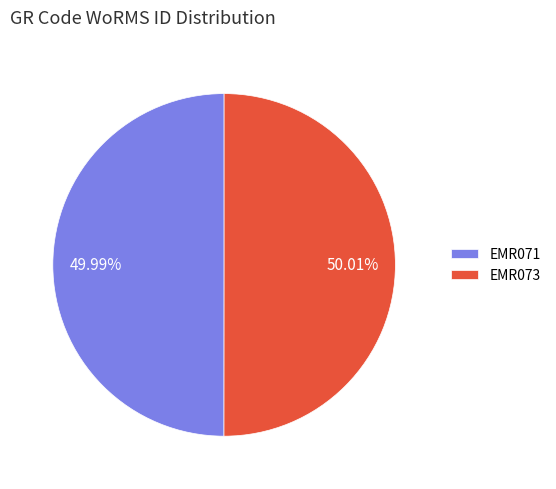

Count the number of slices in the pie.

2